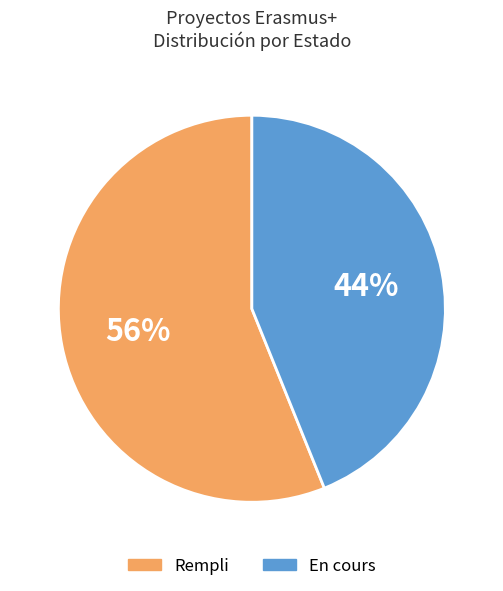

To the nearest percent, what is the difference between the largest and smallest slice percentages?

12%